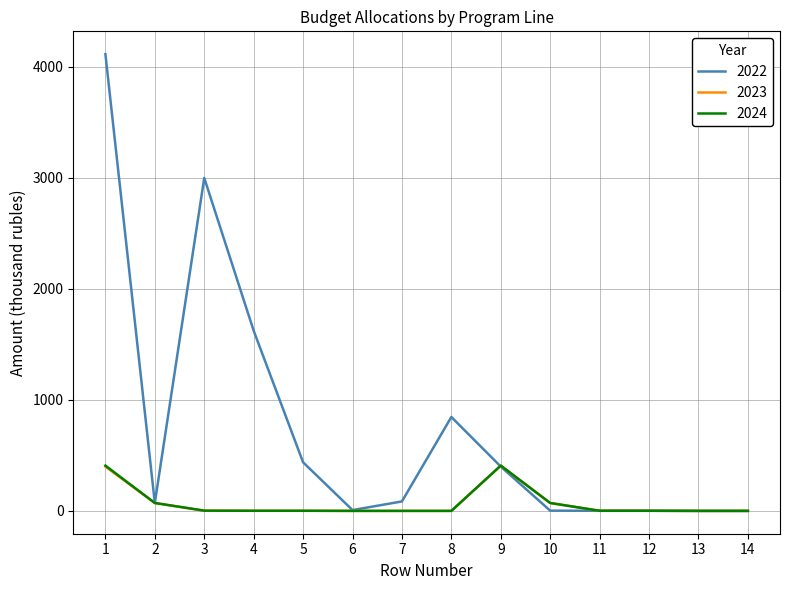

What is the difference between the maximum and minimum values in the 2022 series?

4114.8